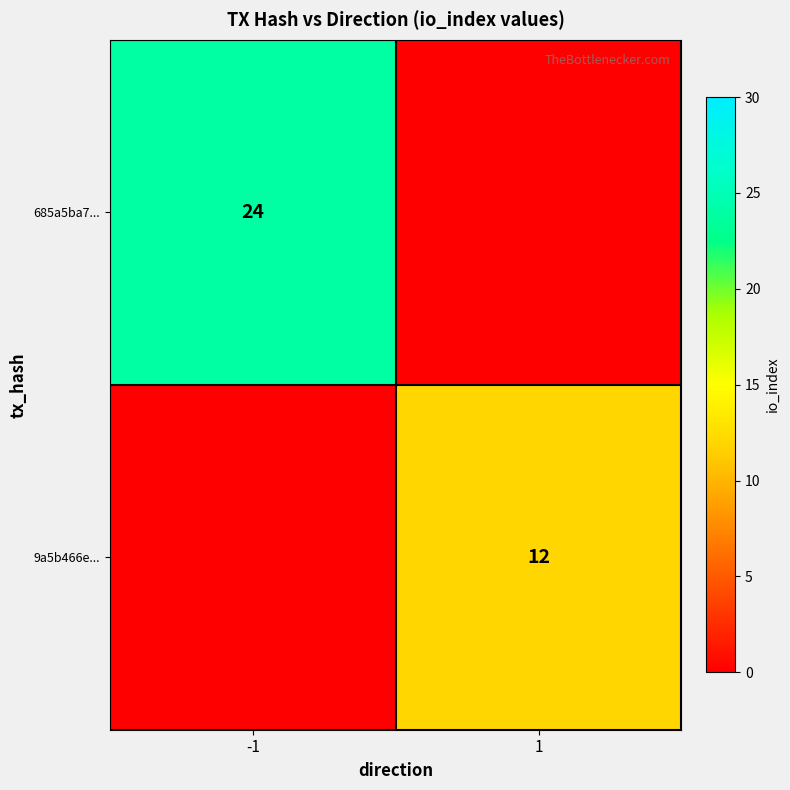

What is the total value across all series at 1?

12